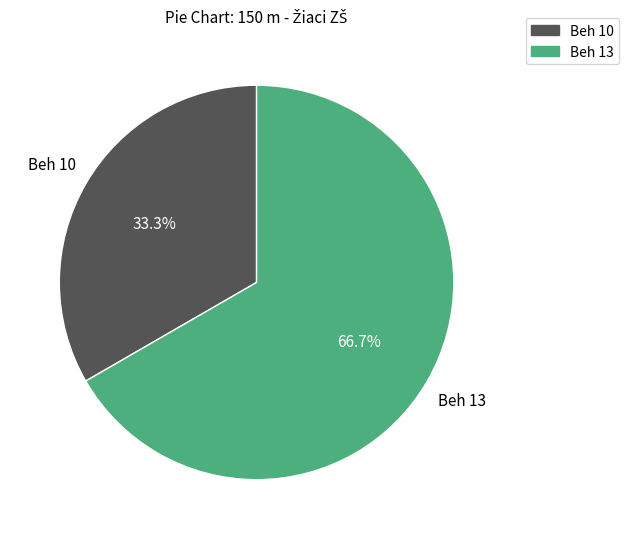

What percentage is the Beh 10 slice, to the nearest percent?

33%